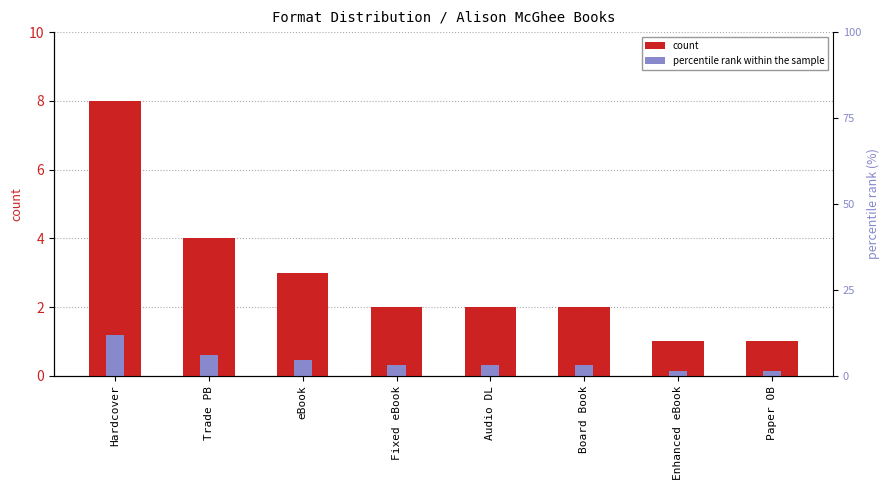

What is the sum of the percentile rank within the sample values at Paper OB and Board Book?

0.4